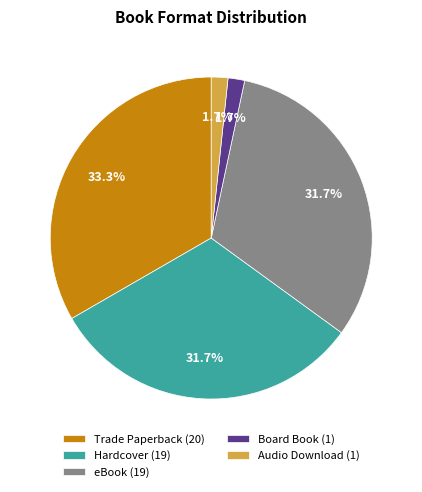

Does any single category account for the majority?

No